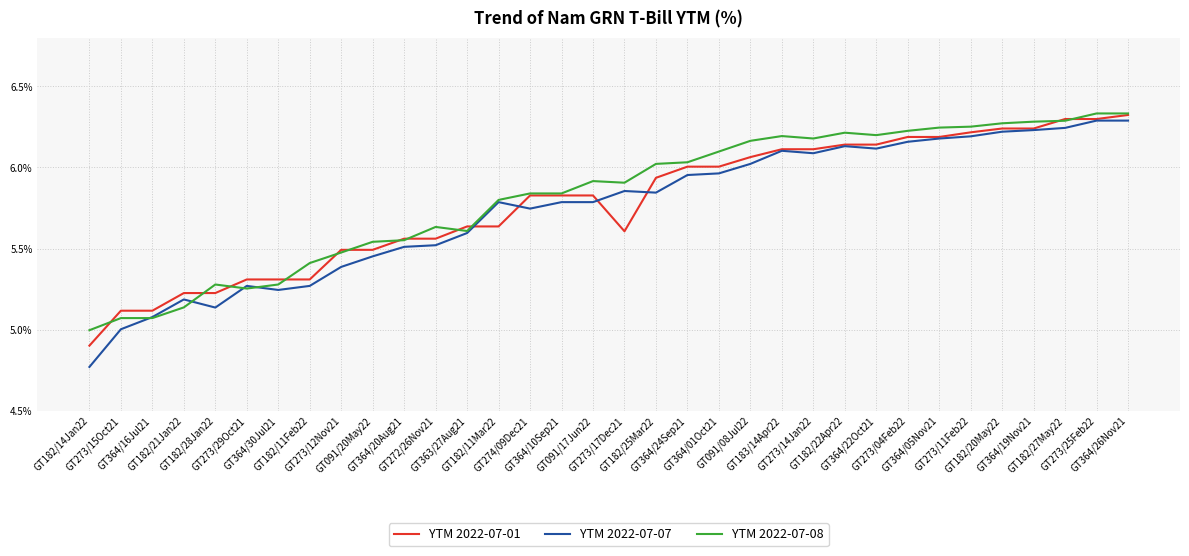

How many values in the YTM 2022-07-08 series are below 5?

1